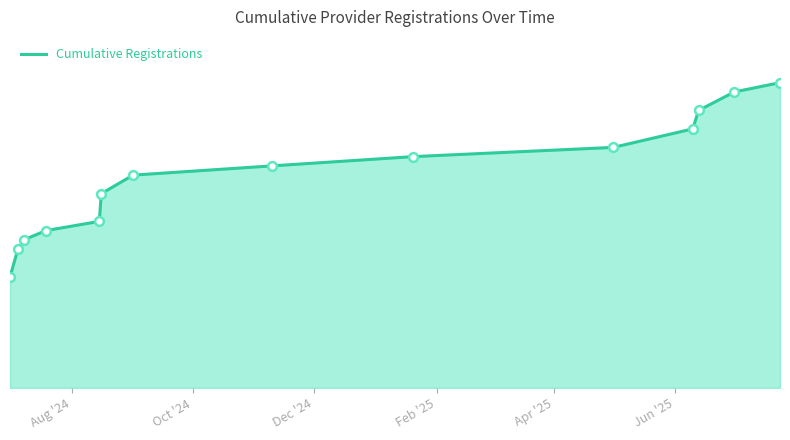

Is this an area chart (filled region under the line)?

Yes